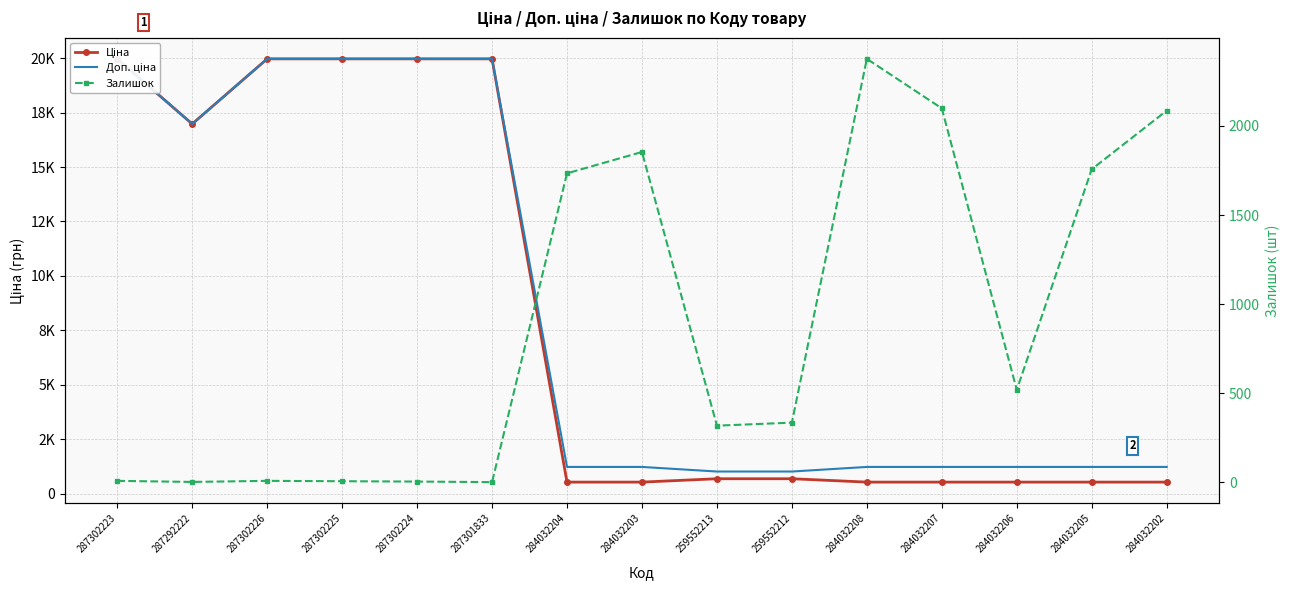

What is the value of the Ціна point at the 11th from the left?

539.0